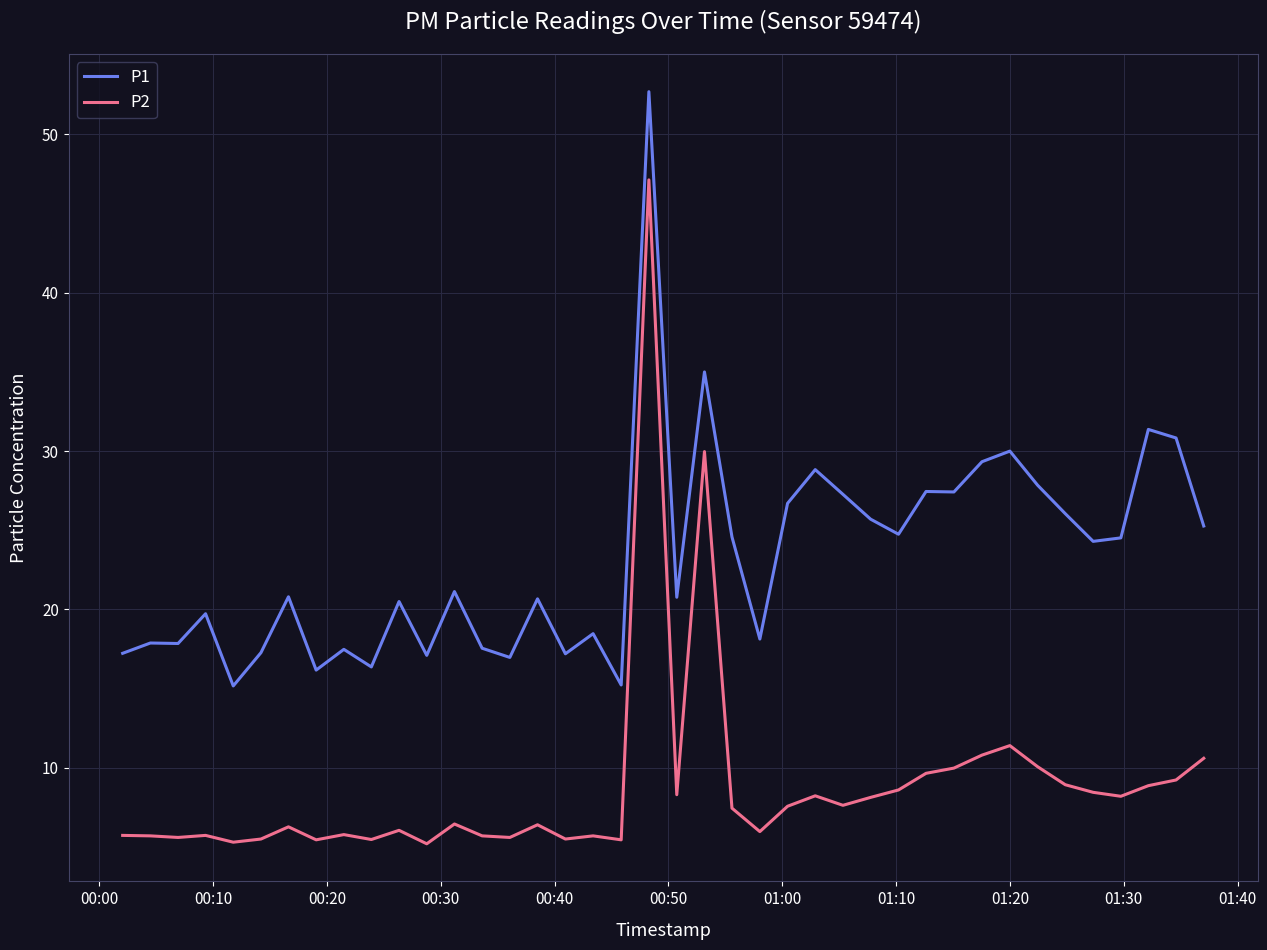

What is the minimum value for P1?

15.2